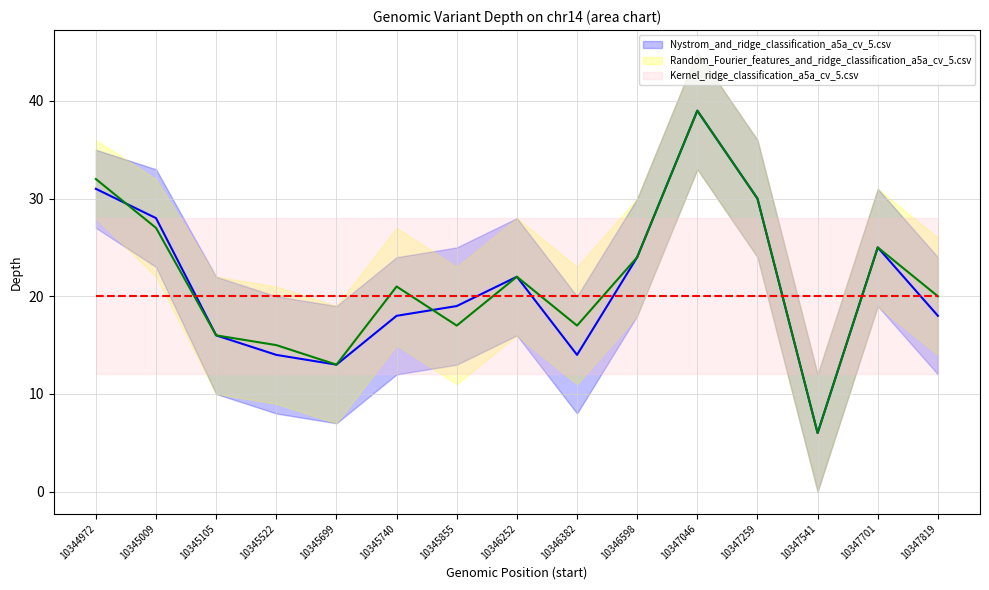

In Nystrom_and_ridge_classification_a5a_cv_5.csv, how many points are higher than both neighbors (excluding endpoints)?

3